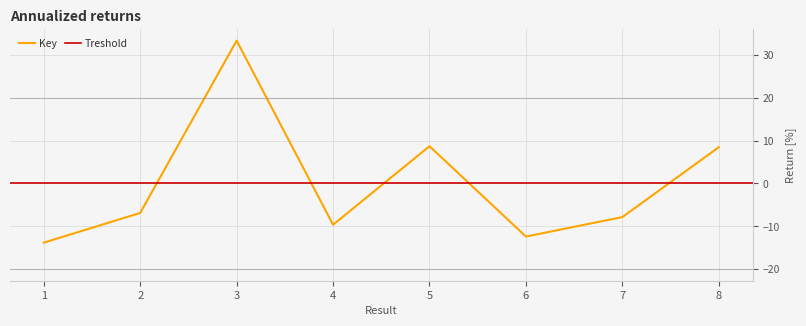

How many positive values are there?

3